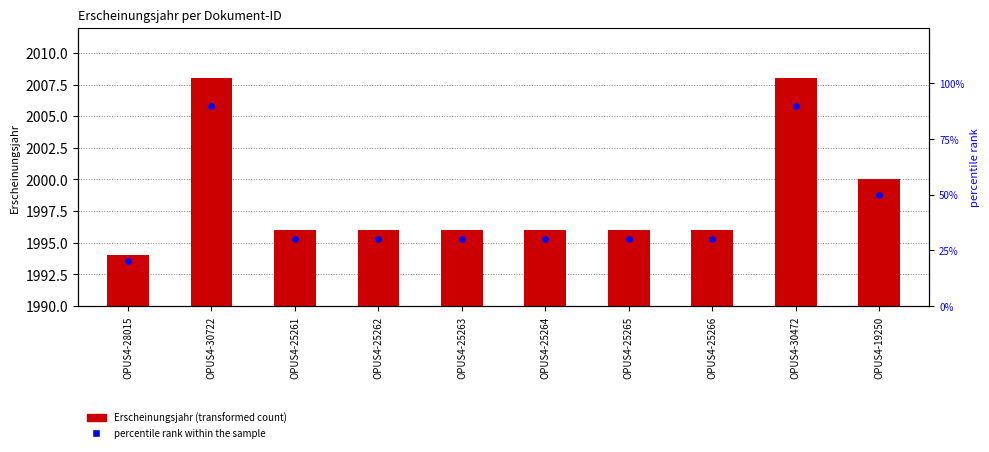

At how many categories does at least one series exceed 10?

10